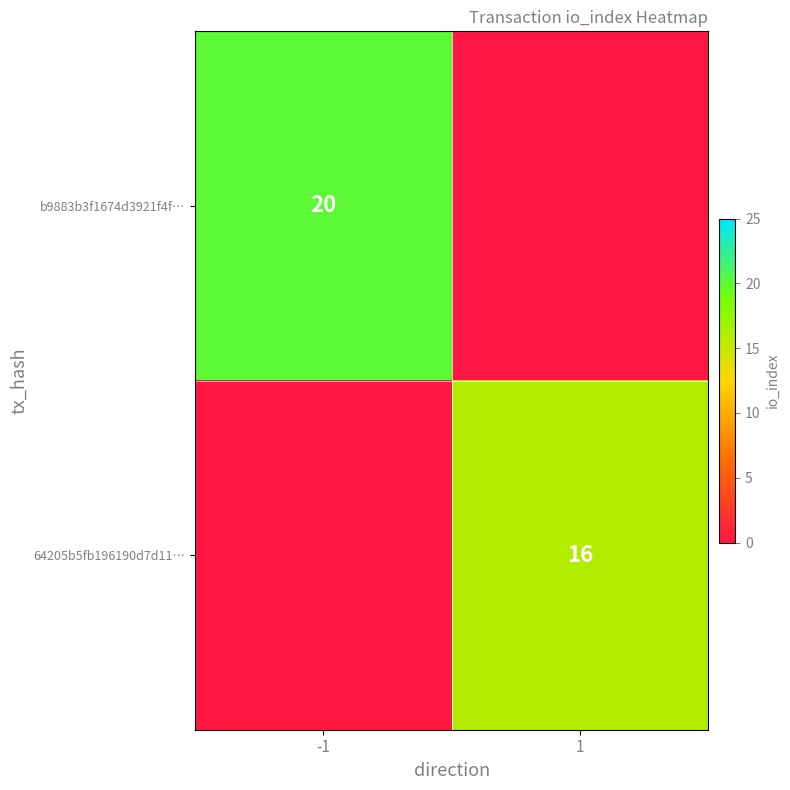

Is the value of b9883b3f1674d3921f4f… at -1 greater than the value of 64205b5fb196190d7d11… at 1?

Yes